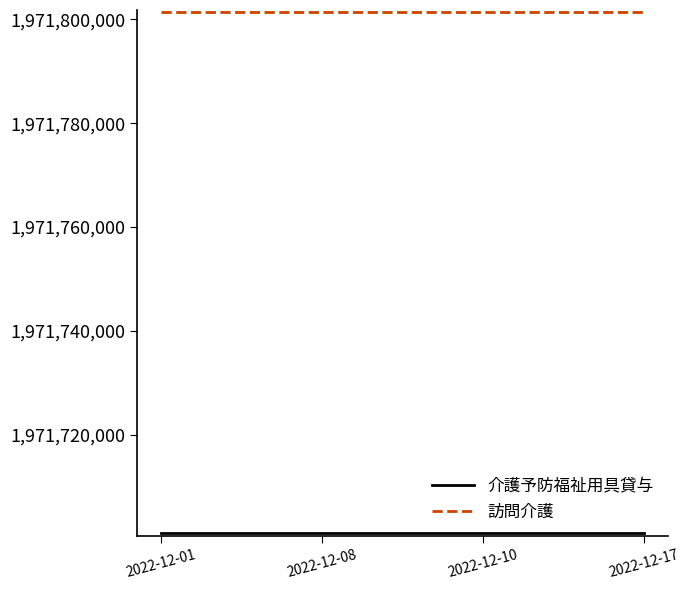

Count the number of categories in the chart.

4